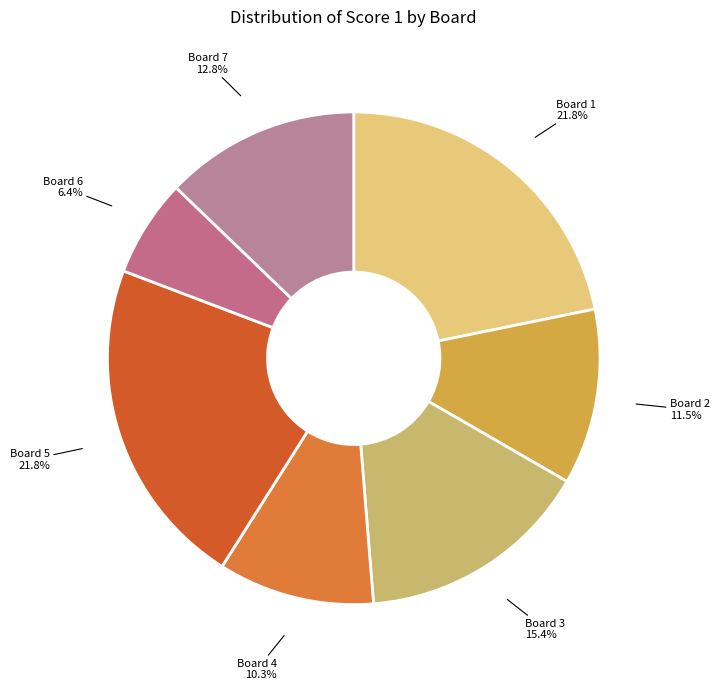

To the nearest percent, what percentage of the pie is Board 7?

13%